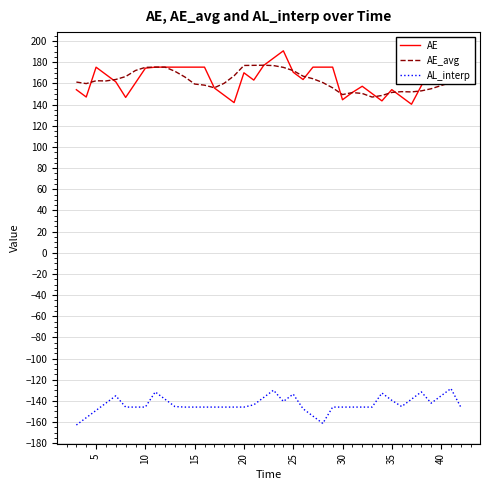

What is the maximum value shown in the chart?

190.8